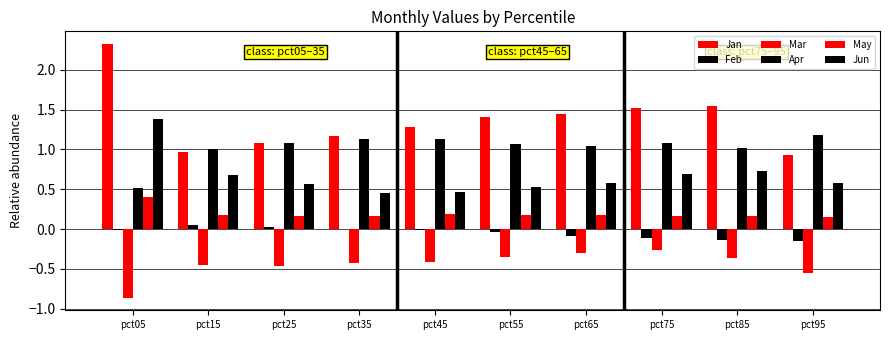

What value does the May series have at pct25?

0.2